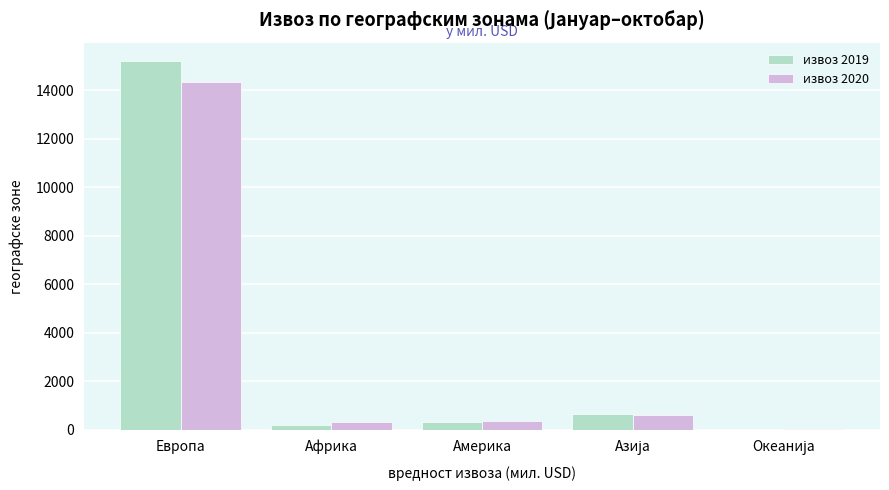

The value of извоз 2020 at Америка is 378.7. True or false?

True